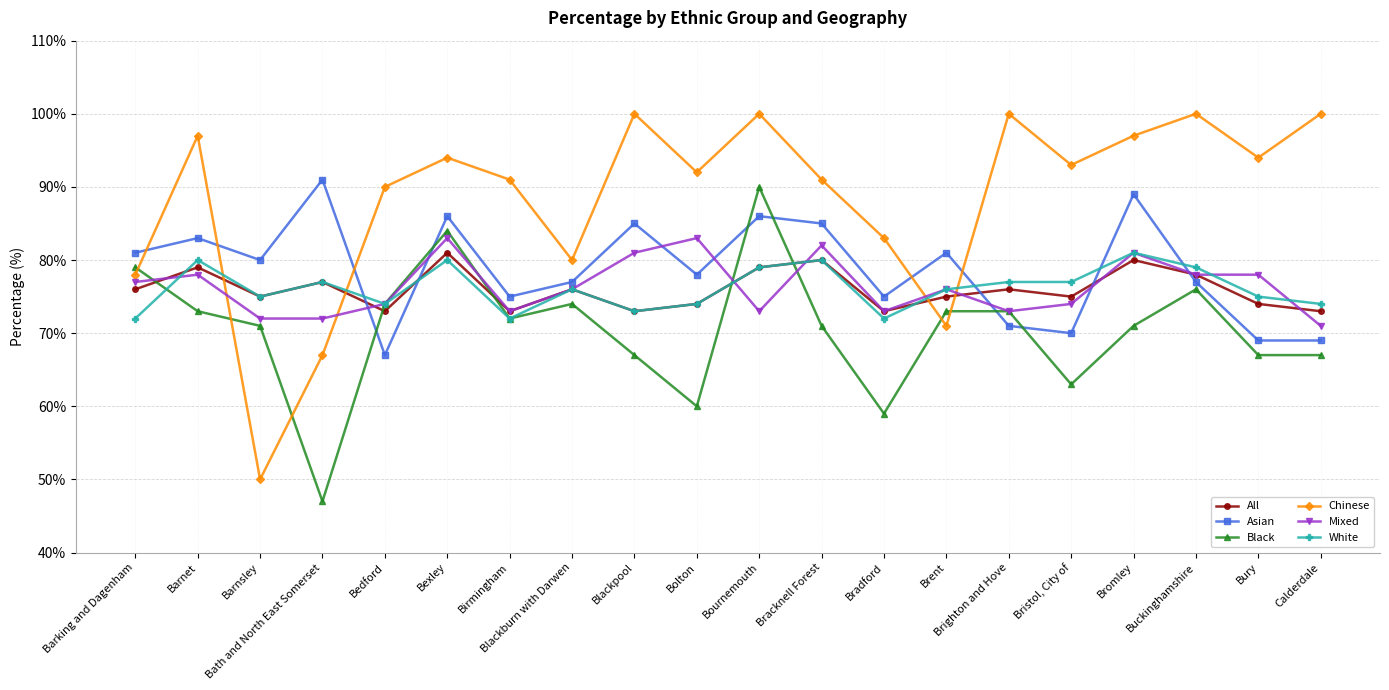

What is the minimum value shown in the chart?

47